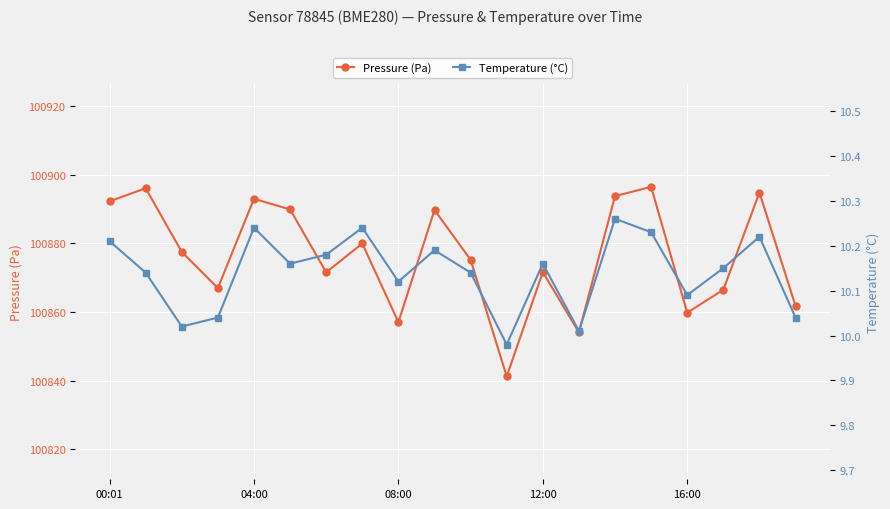

True or false: Pressure (Pa) and Temperature (°C) cross at least once.

False